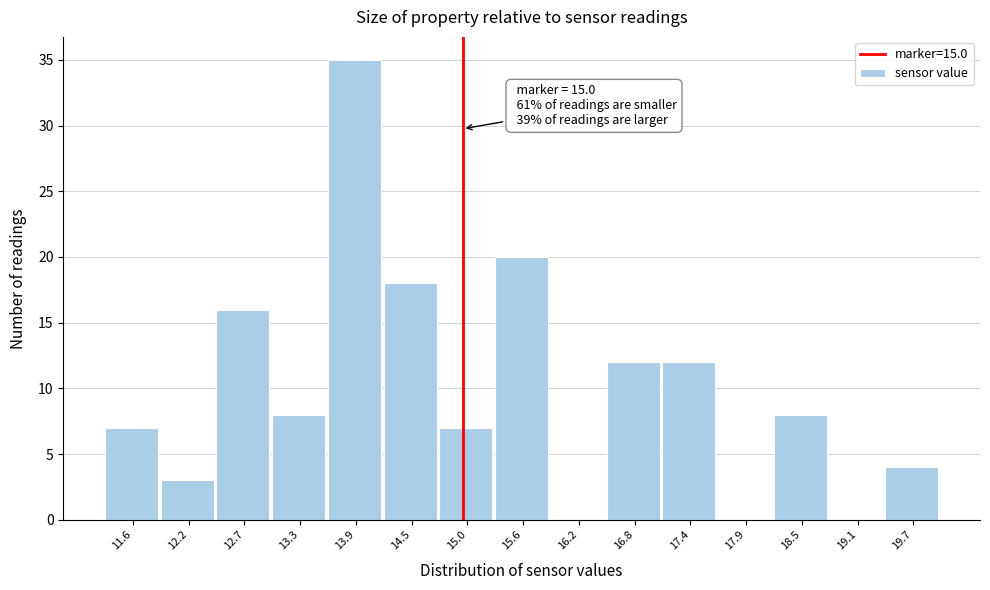

Over which range of the x-axis is the bar tallest?

13.6 to 14.2